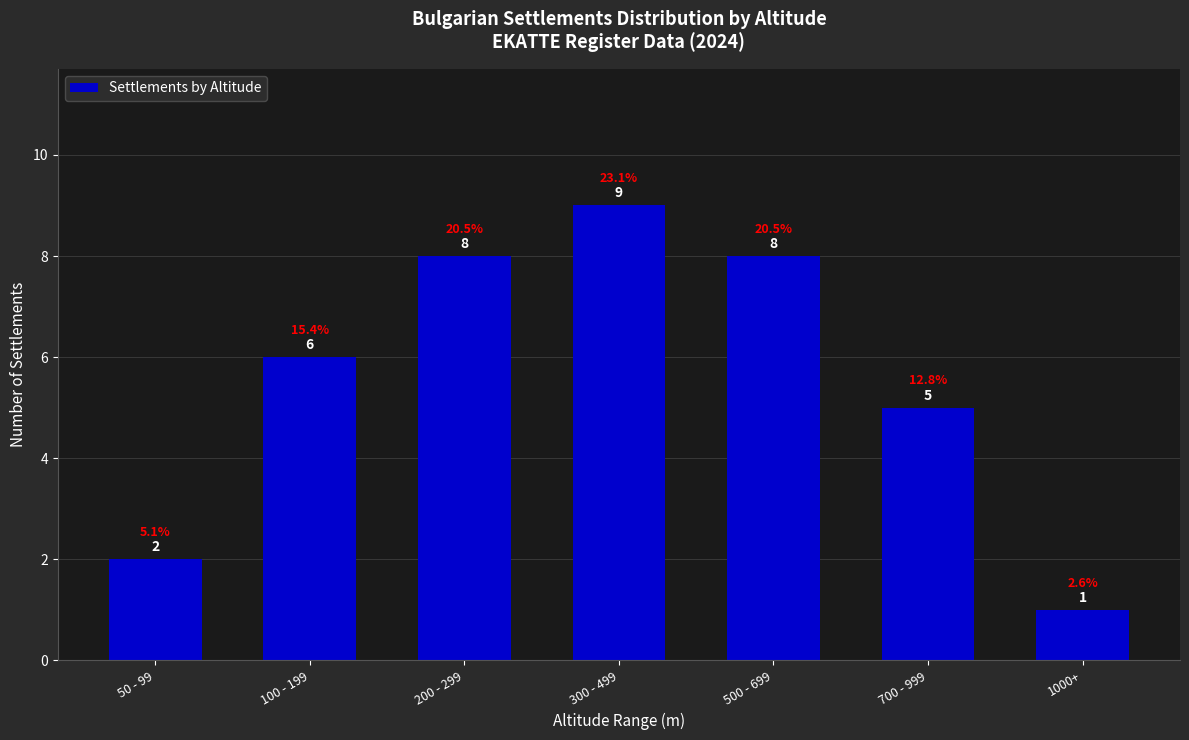

Reading left to right, what are all the values shown in this chart?

50 - 99=2	100 - 199=6	200 - 299=8	300 - 499=9	500 - 699=8	700 - 999=5	1000+=1